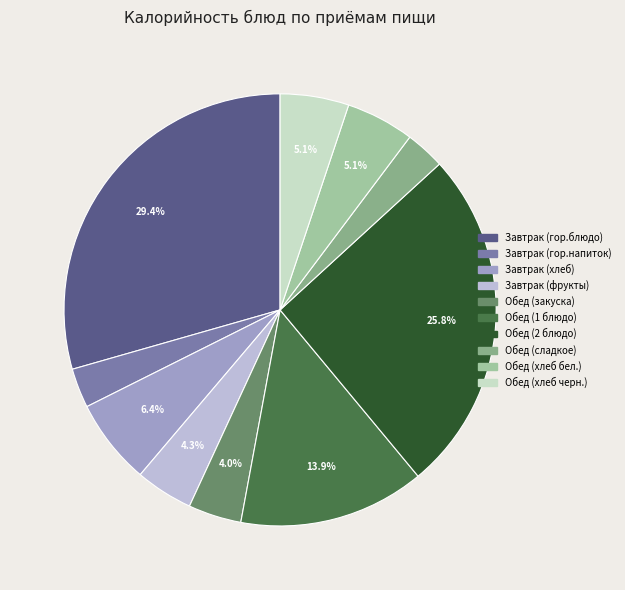

Which slice is the smallest?

Обед (сладкое)